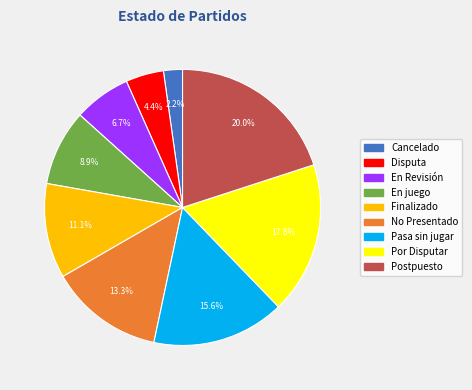

Is there any slice that represents more than half of the pie?

No